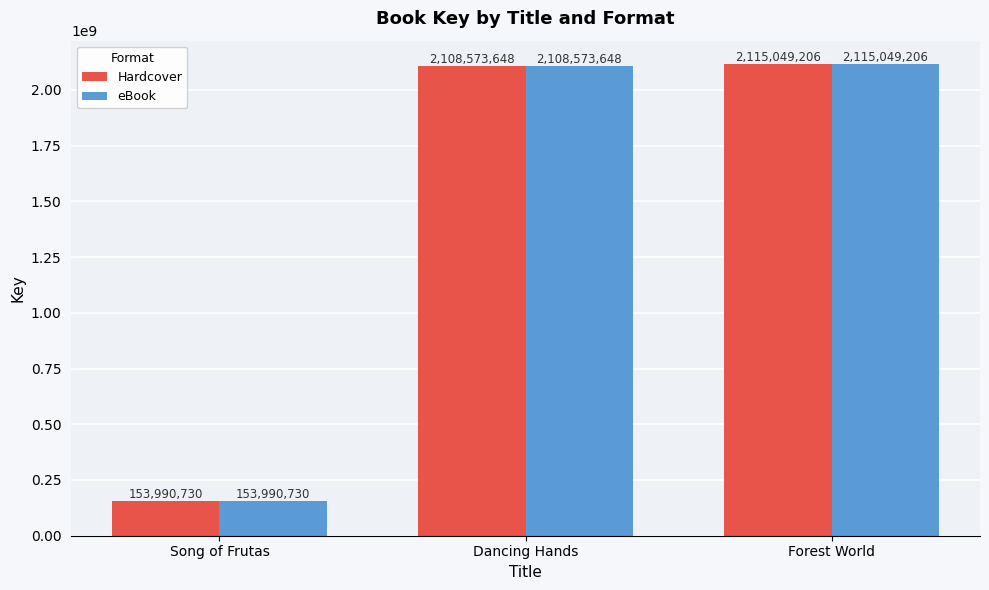

What value does the eBook series have at Forest World, to the nearest 50?

2115049200